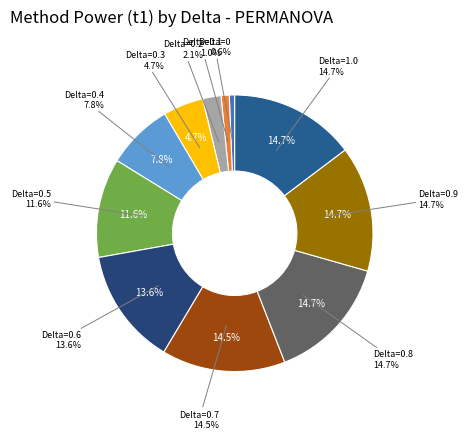

What is the total percentage of Delta=0.1 and Delta=1.0?

15.7%